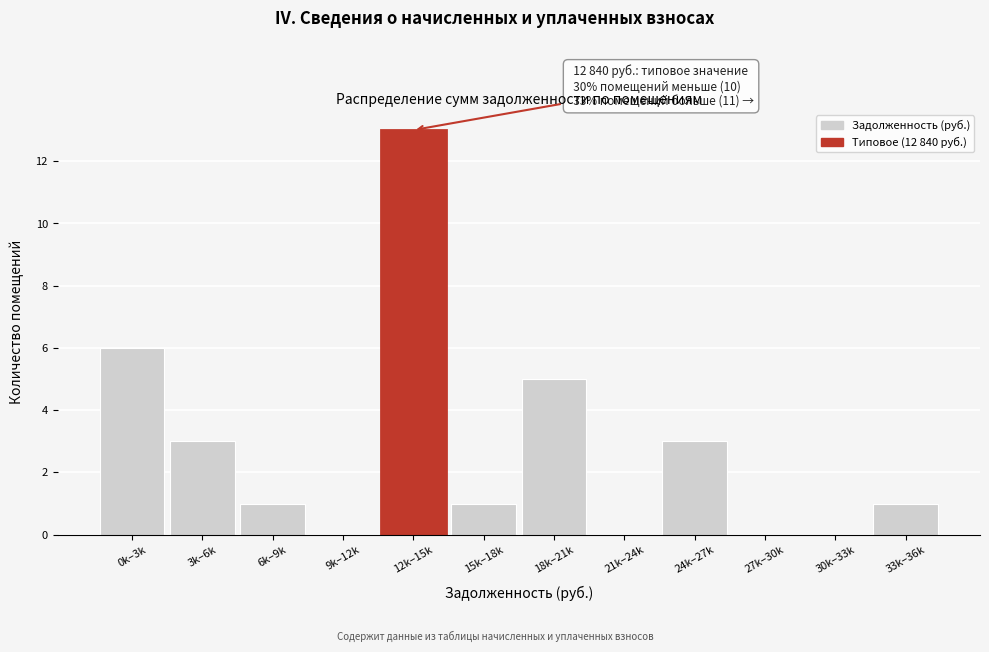

Reading right to left, extract all data points from this chart.

33k–36k=1	30k–33k=0	27k–30k=0	24k–27k=3	21k–24k=0	18k–21k=5	15k–18k=1	12k–15k=13	9k–12k=0	6k–9k=1	3k–6k=3	0k–3k=6